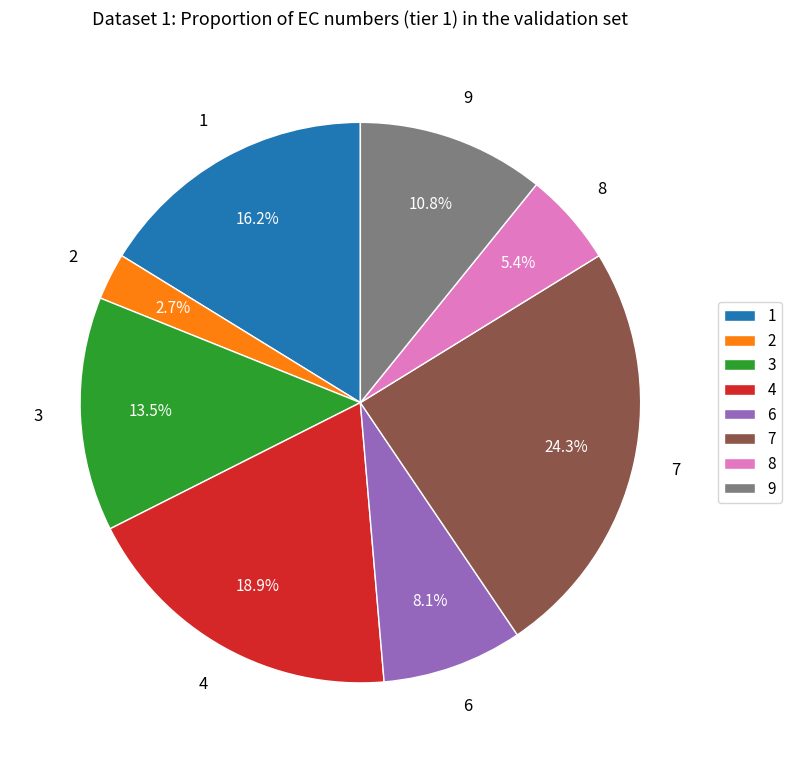

Does 8 account for over 50% of the chart?

No